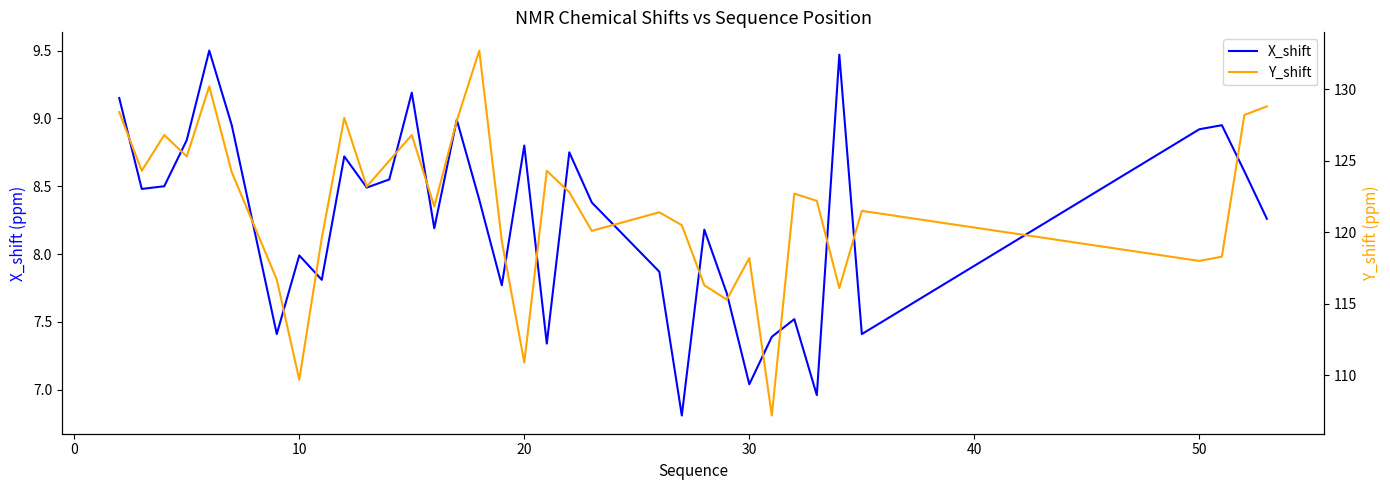

Is it true that X_shift equals 4.9 at 30?

False